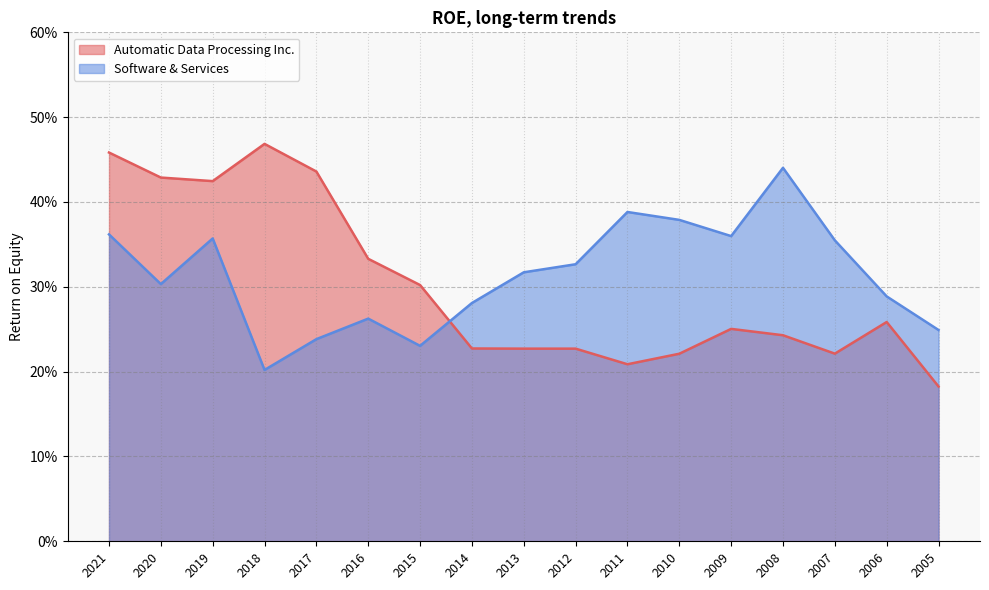

Where is the first local maximum for Software & Services?

2019